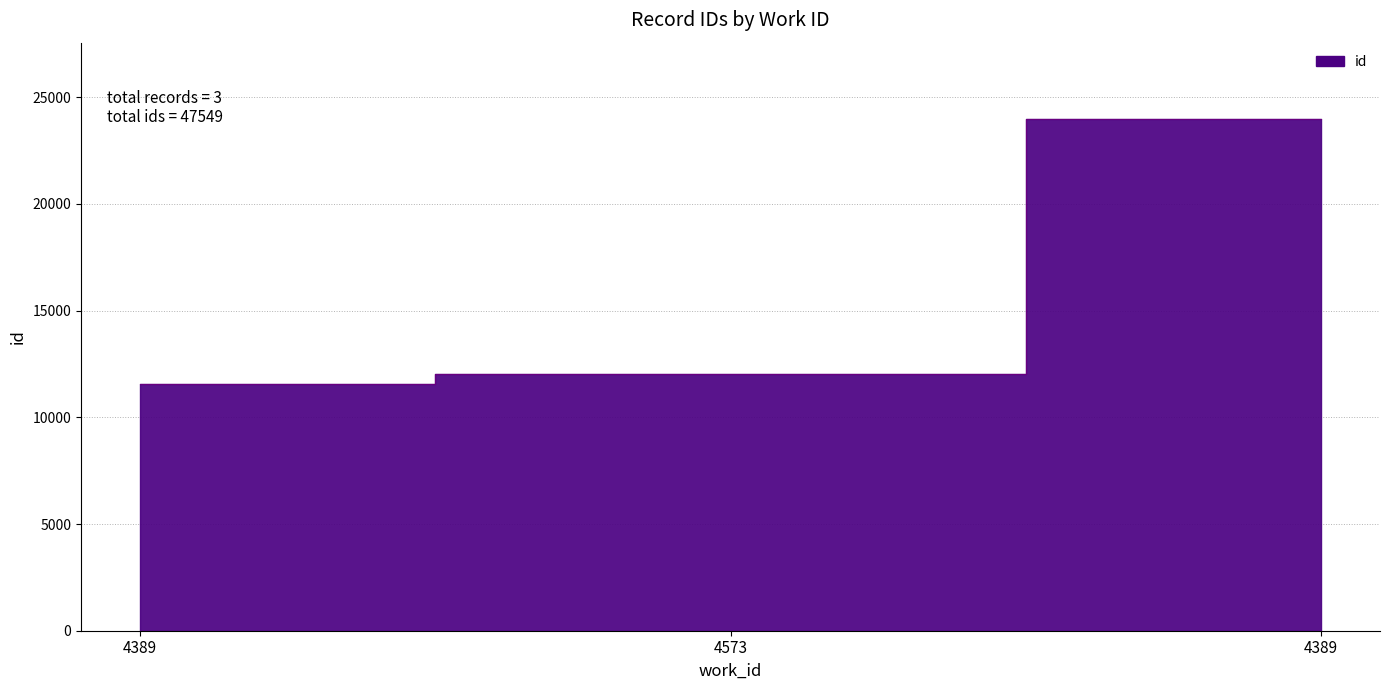

What is the label of the 2nd point from the right?

4573